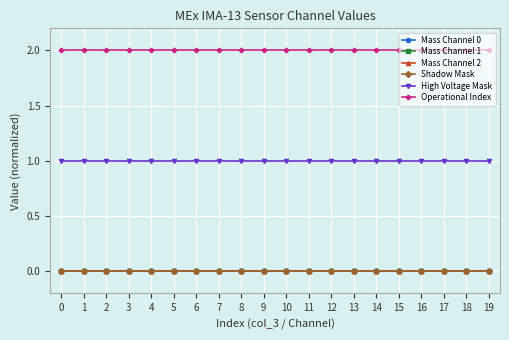

True or false: Operational Index and Mass Channel 2 intersect in this chart.

False